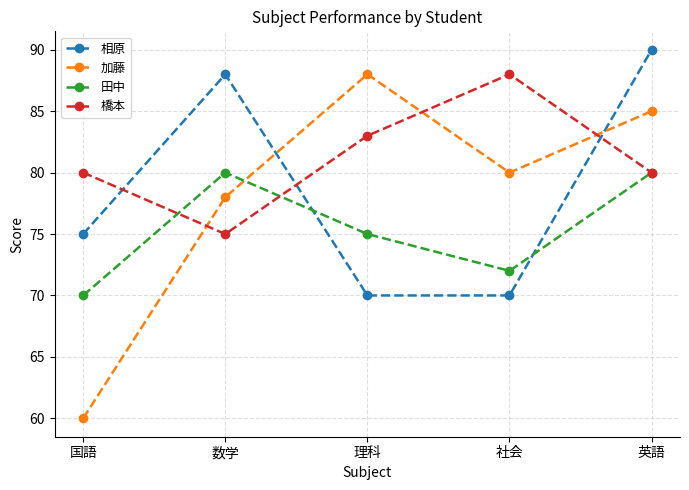

True or false: 橋本 has a value of 88 at 社会.

True